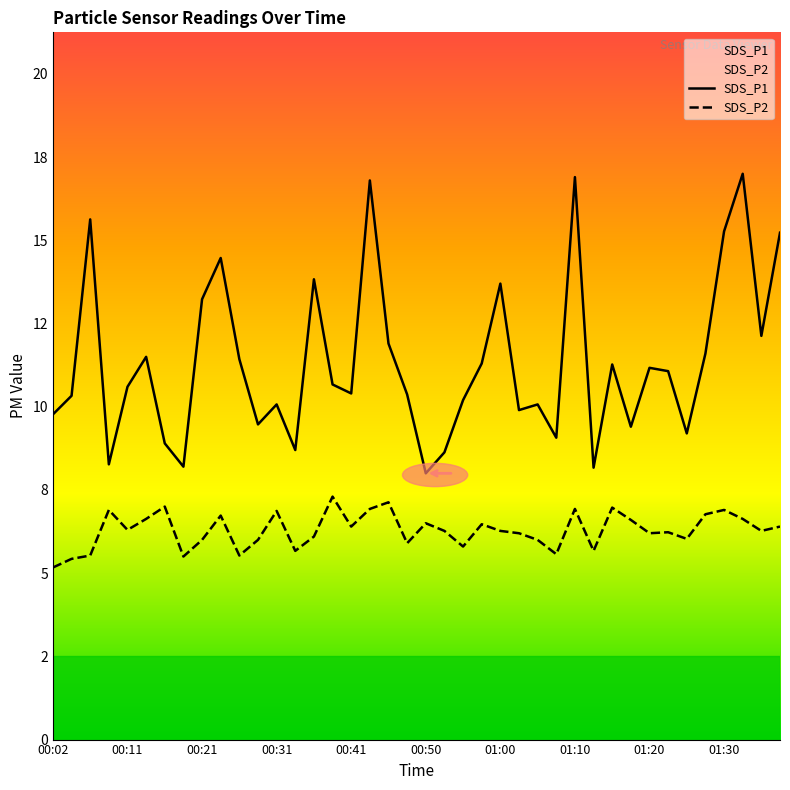

What is the difference between the highest and lowest values at 00:41?

4.0